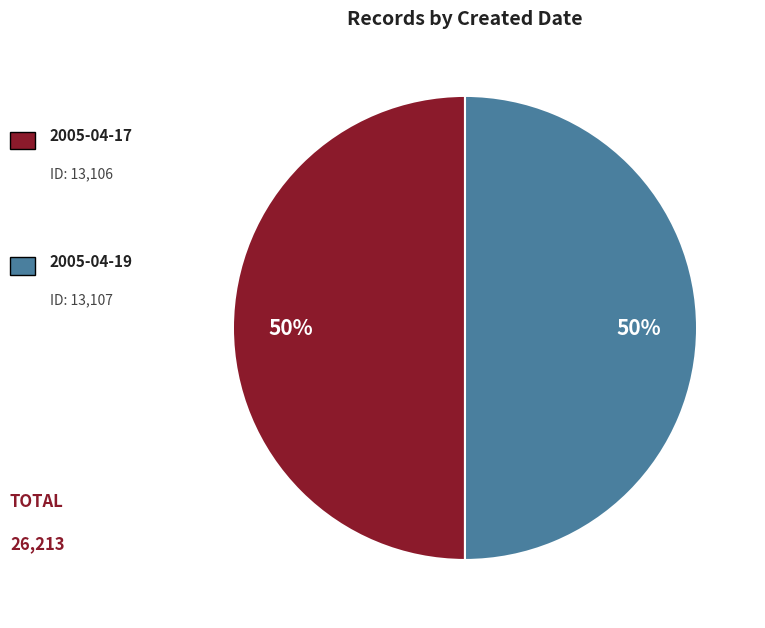

To the nearest percent, what is the average slice percentage?

50%